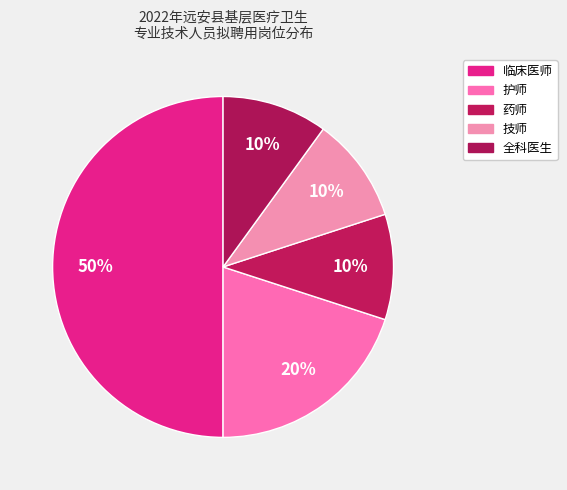

What is the smallest slice in the pie chart?

药师